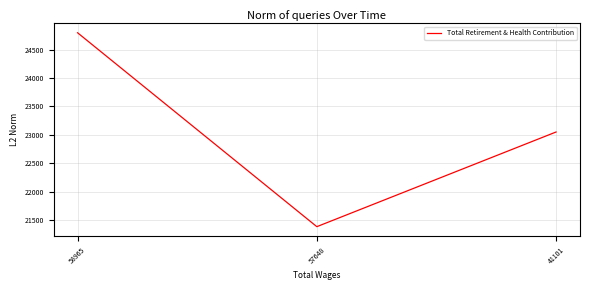

What value does the data have at 41101, to the nearest 100?

23100